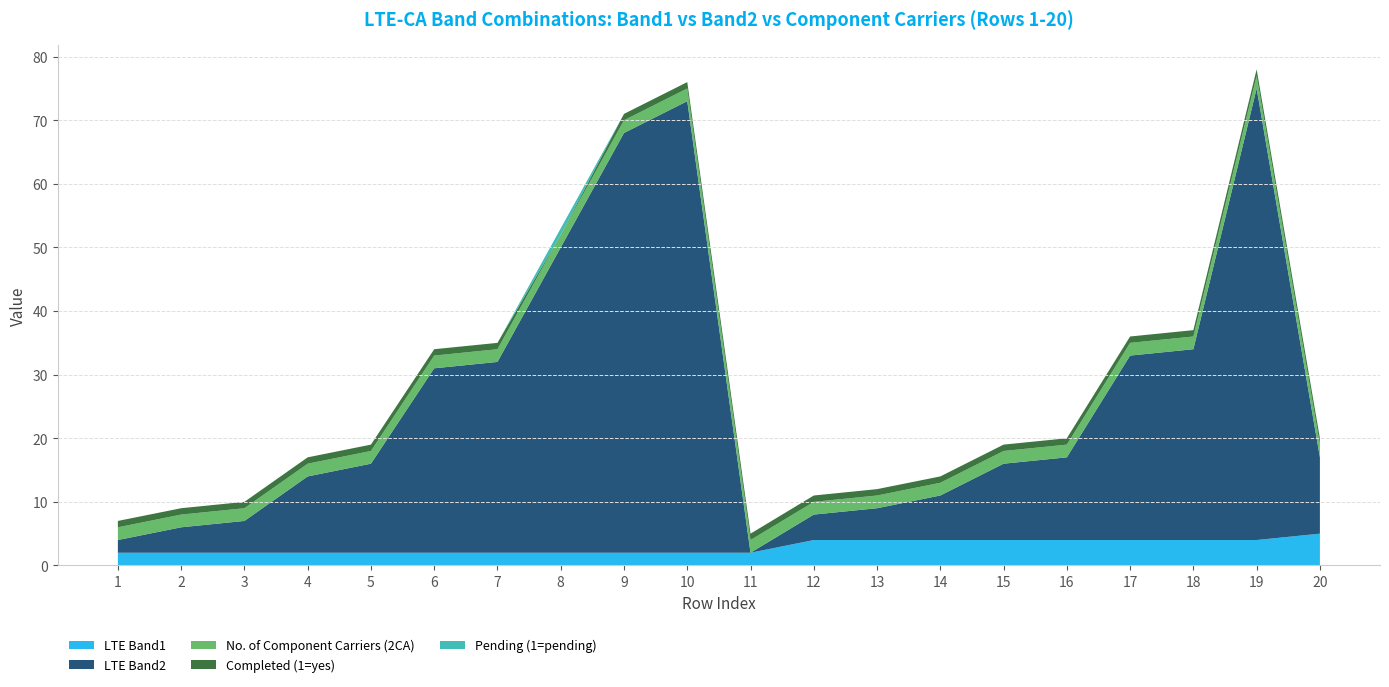

Reading right to left, extract all data points from this chart.

LTE Band1: 5	4	4	4	4	4	4	4	4	2	2	2	2	2	2	2	2	2	2	2
LTE Band2: 12	71	30	29	13	12	7	5	4	0	71	66	48	30	29	14	12	5	4	2
No. of Component Carriers (2CA): 2	2	2	2	2	2	2	2	2	2	2	2	2	2	2	2	2	2	2	2
Completed (1=yes): 1	1	1	1	1	1	1	1	1	1	1	1	0	1	1	1	1	1	1	1
Pending (1=pending): 0	0	0	0	0	0	0	0	0	0	0	0	1	0	0	0	0	0	0	0